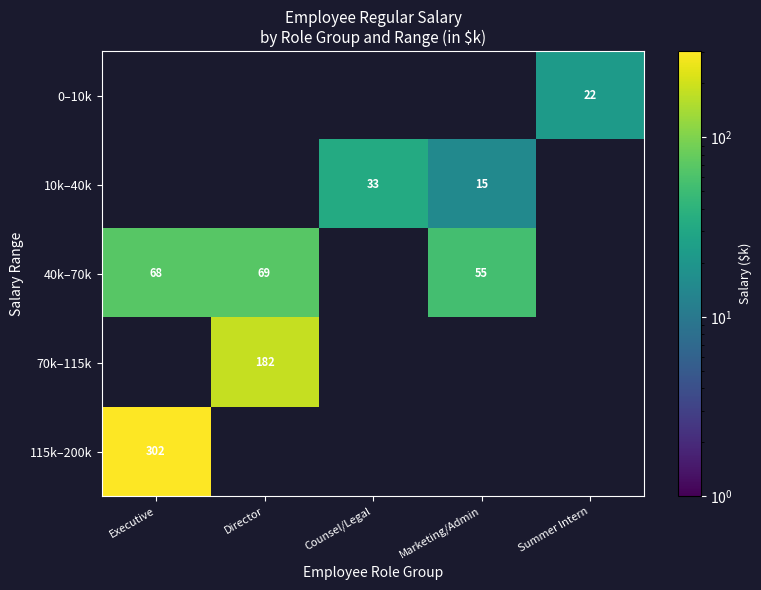

Is it true that 70k–115k equals 182.4 at Director?

True